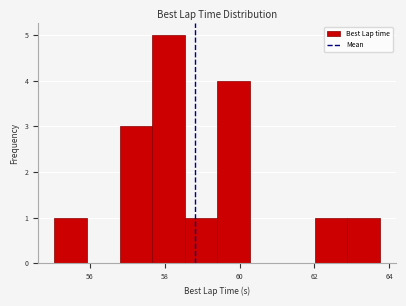

Over which range of the x-axis is the bar tallest?

57.6 to 58.6